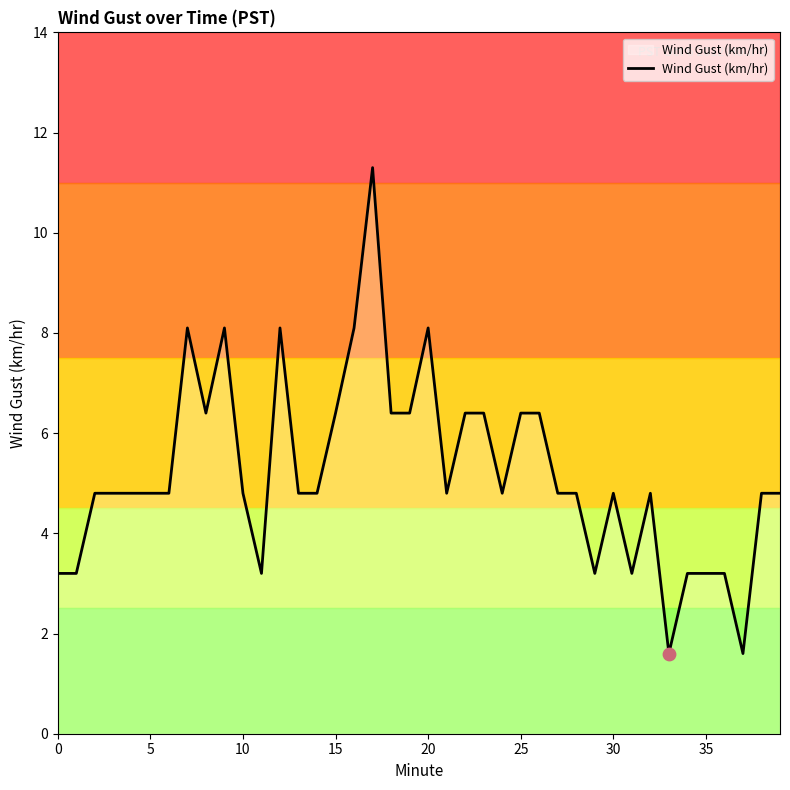

Which has a higher value, 34 or 31?

34